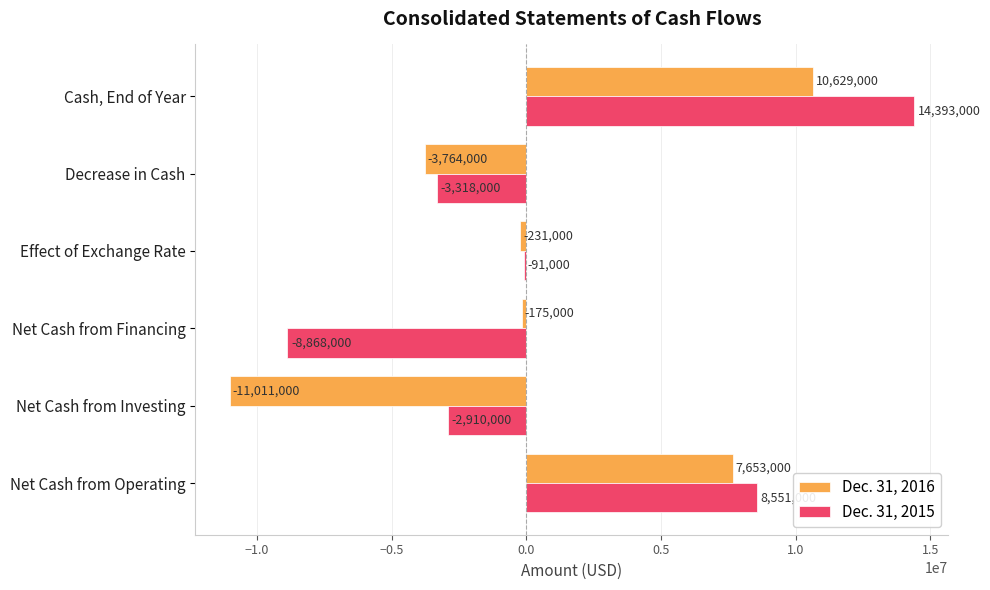

Where is Dec. 31, 2016 nearest to the value -191000?

Net Cash from Financing